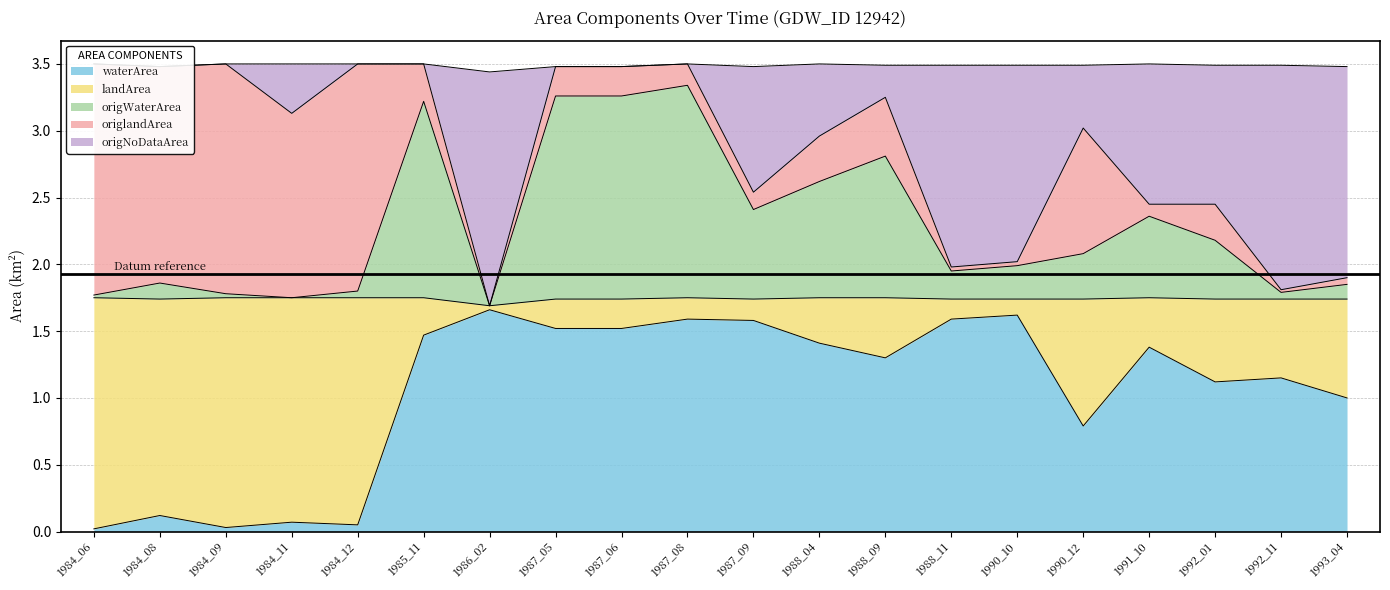

True or false: waterArea has a value of 0.0 at 1984_09.

True